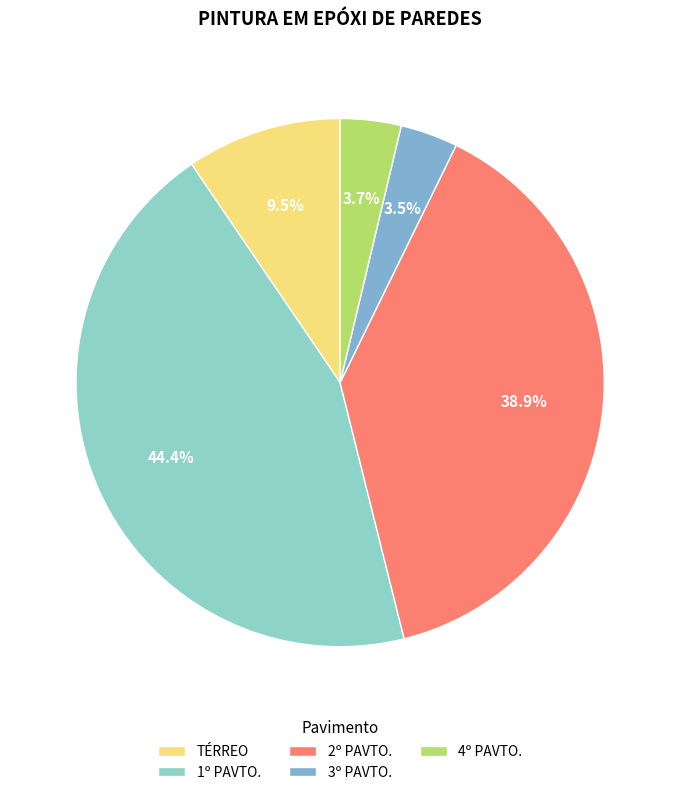

What is the smallest slice in the pie chart?

3º PAVTO.